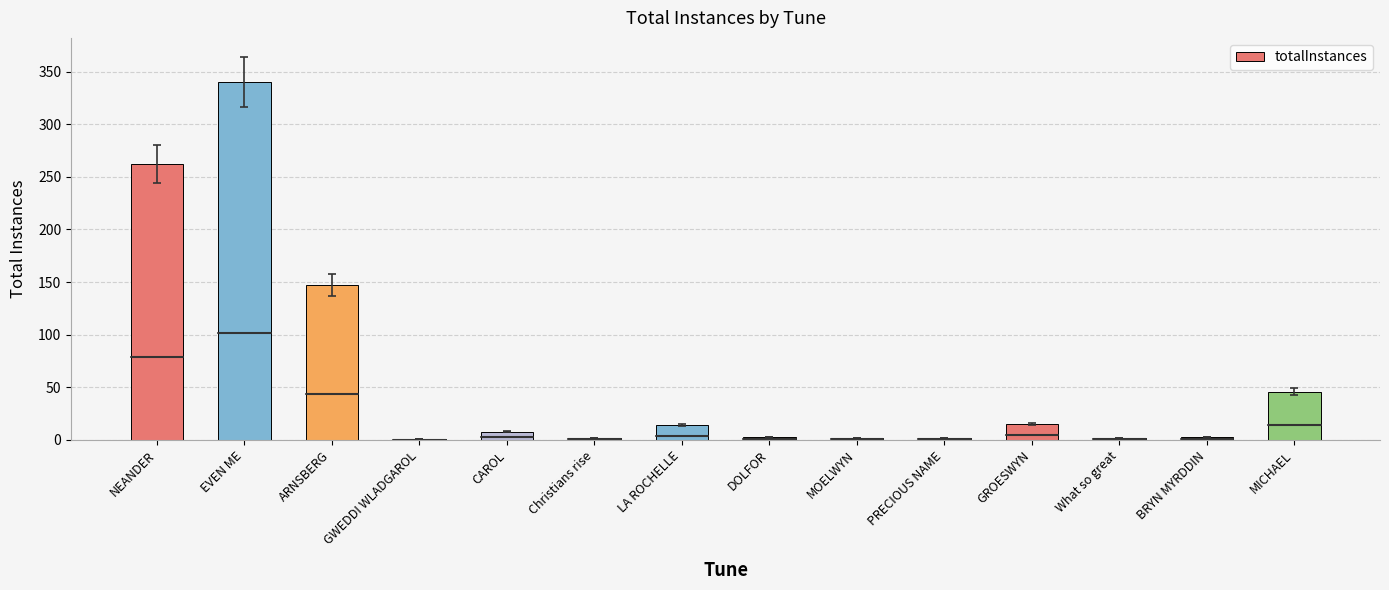

What is the maximum value shown in the chart?

340